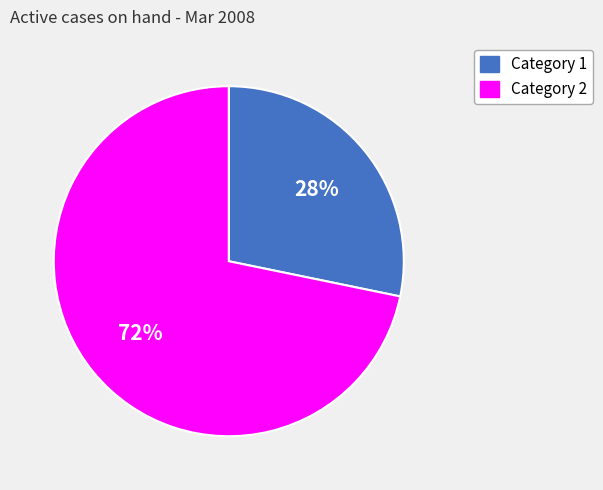

Between Category 2 and Category 1, which is larger?

Category 2